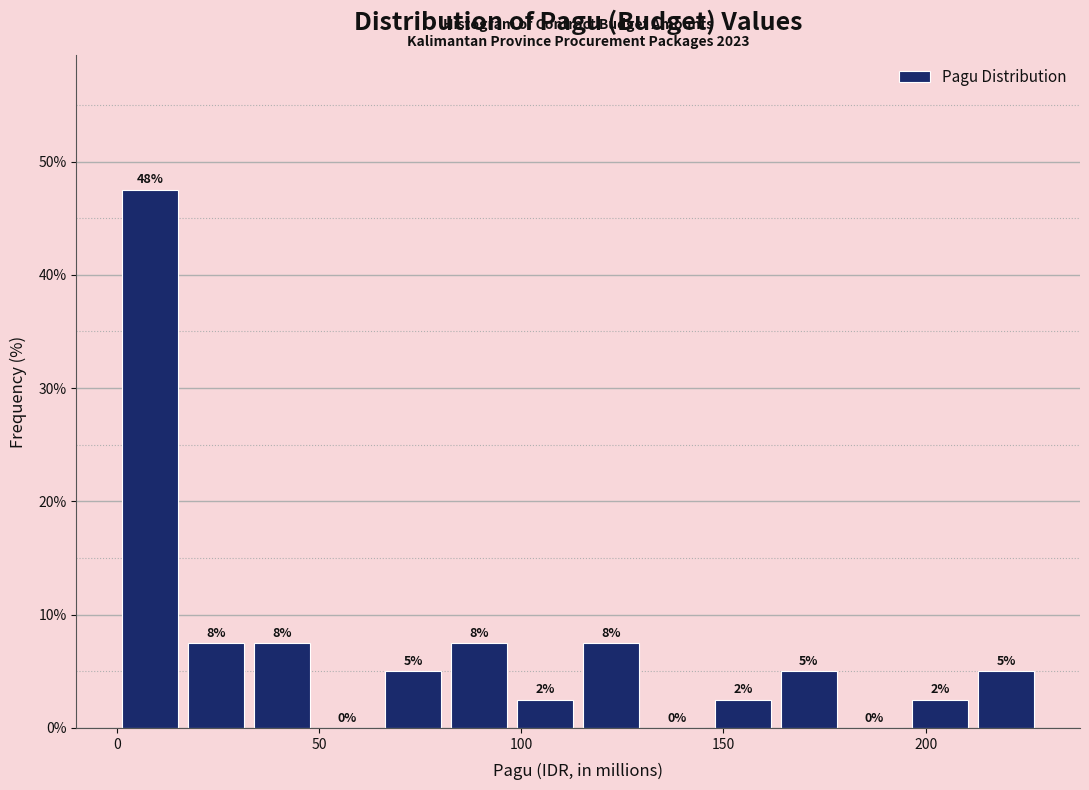

Around what value on the x-axis is the tallest bar? Give the approximate position of its centre, as read against the axis.

10